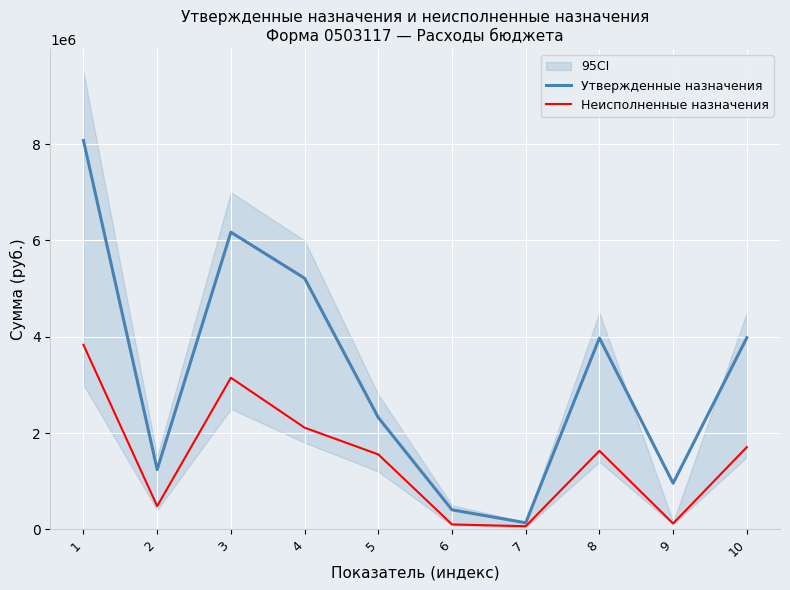

At 1, list the series in order from largest to smallest.

Утвержденные назначения, Неисполненные назначения